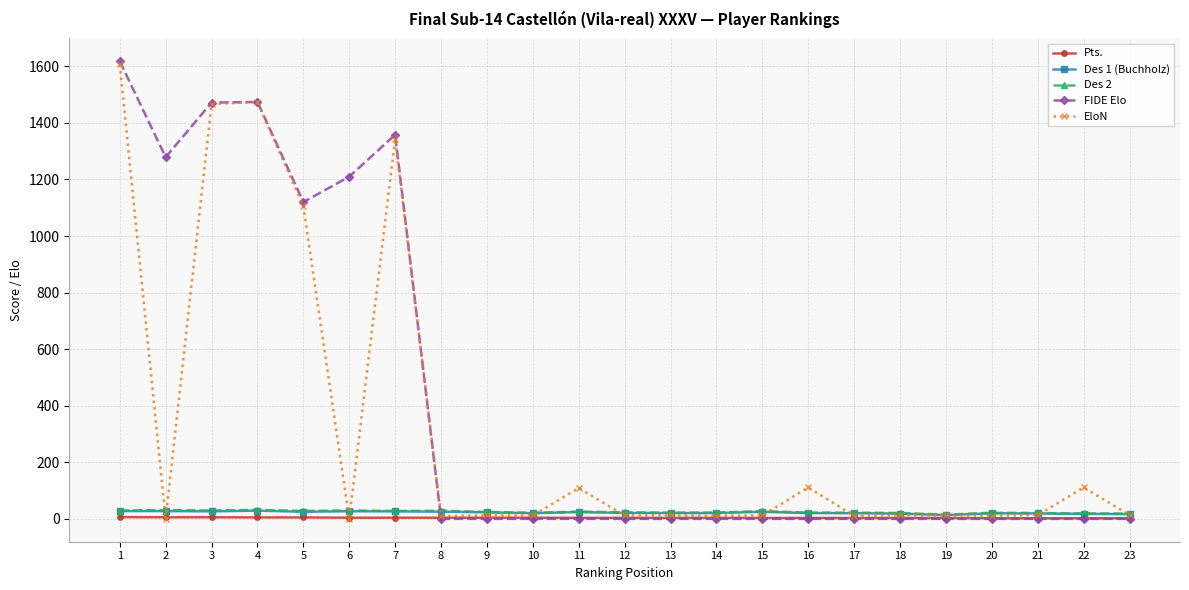

Where do FIDE Elo and Pts. first cross each other?

7 and 8